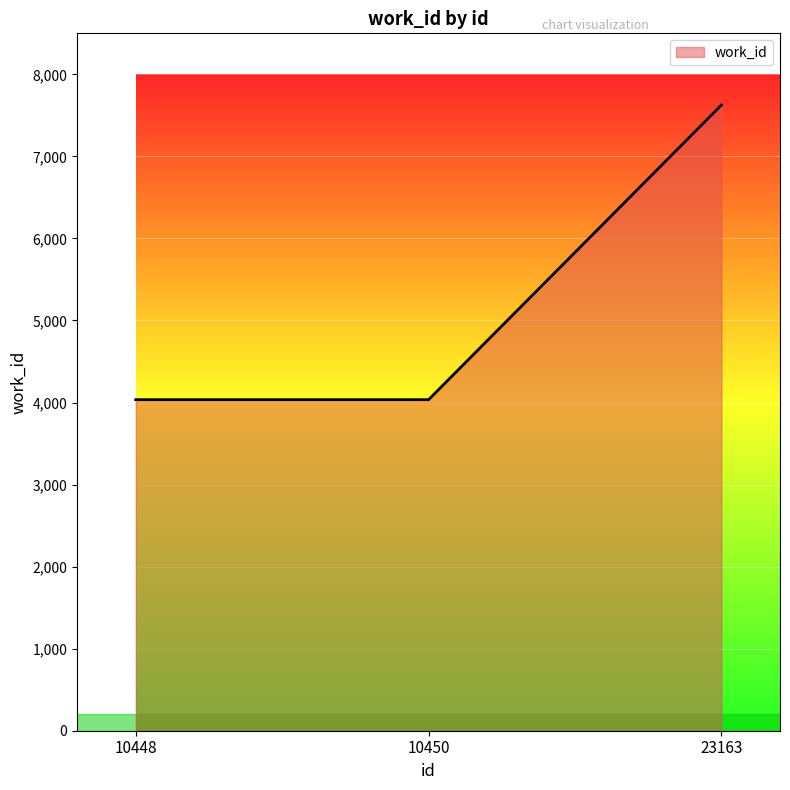

How many distinct data groups are displayed?

1